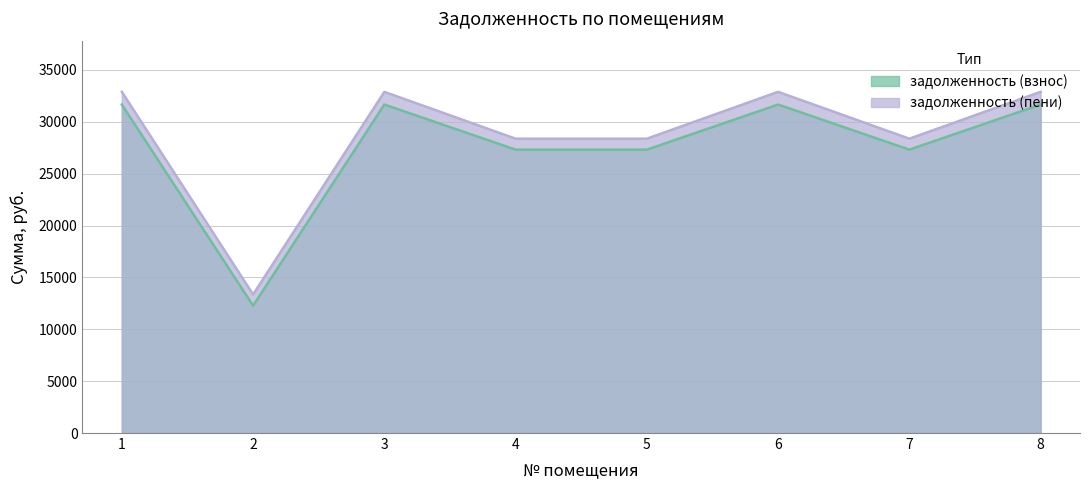

True or false: задолженность (пени) has a value of 51457.6 at 8.

False